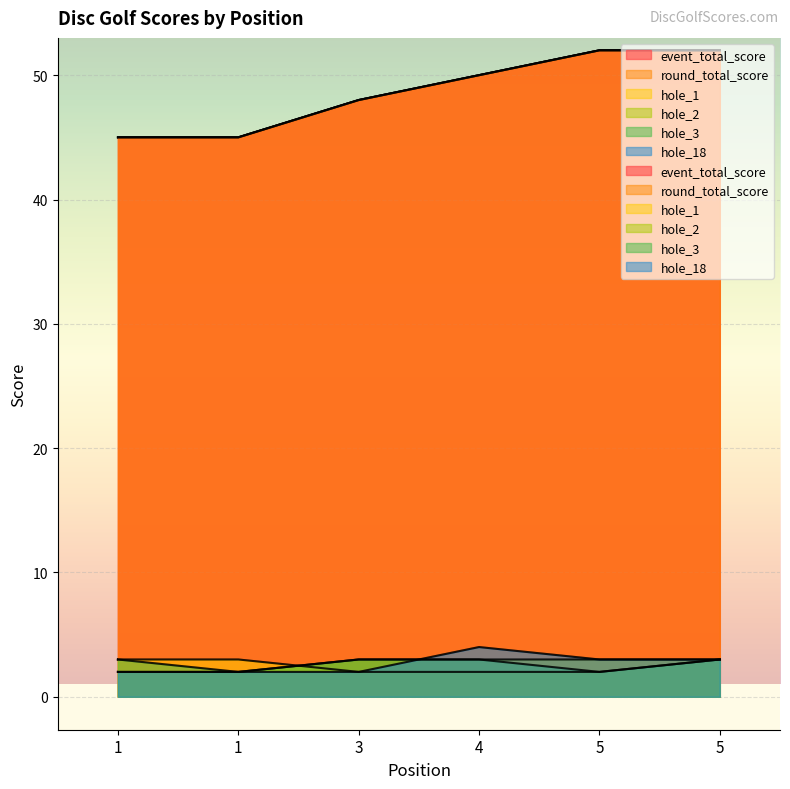

What is the average value of the hole_1 series?

2